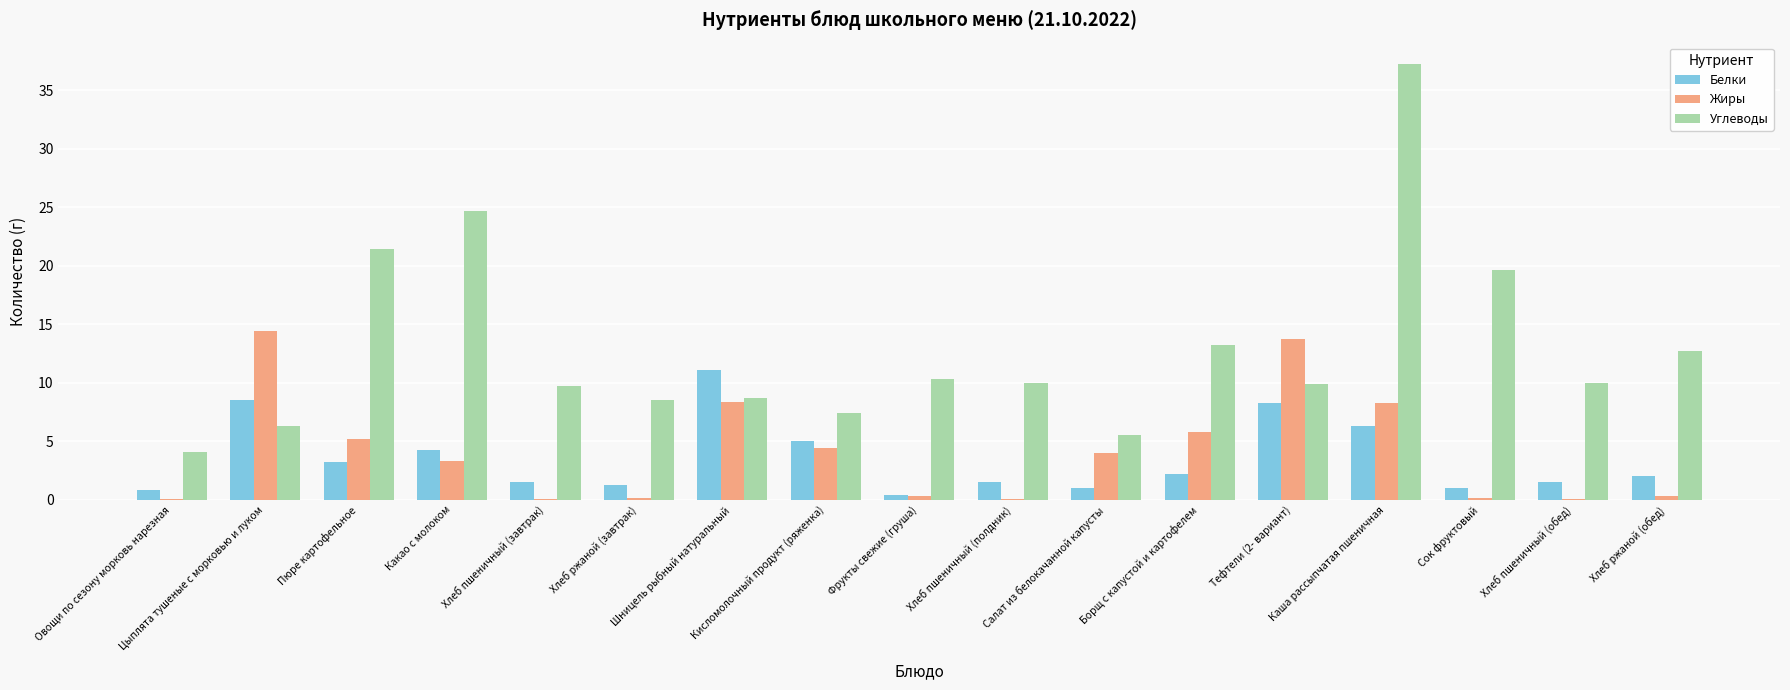

The value of Углеводы at Хлеб ржаной (завтрак) is 8.5. True or false?

True